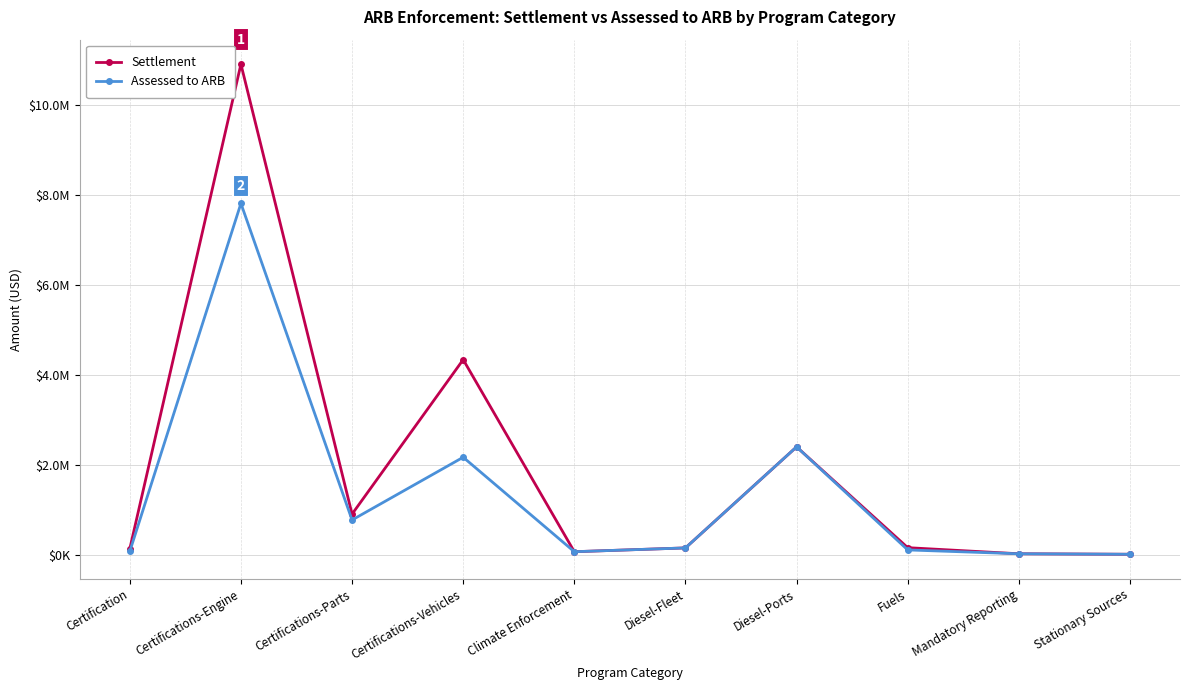

Rank the series by their maximum value, from lowest to highest.

Assessed to ARB, Settlement